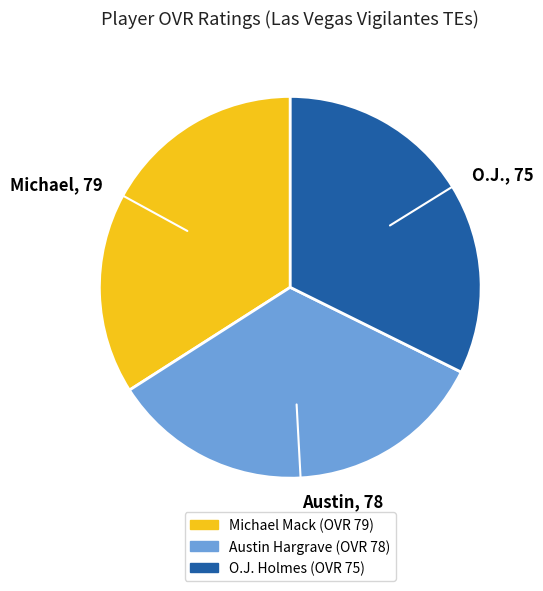

Is the sum of Michael, 79 and Austin, 78 greater than half?

Yes